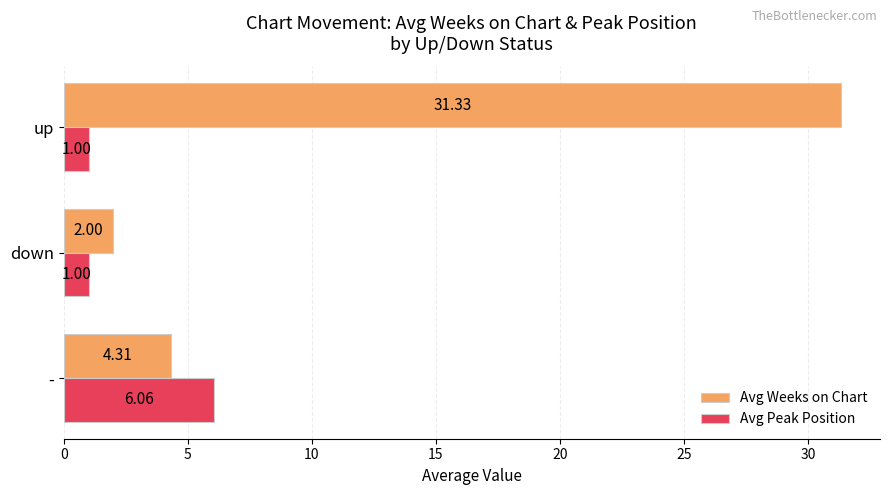

List the labels in order of Avg Weeks on Chart value, smallest first.

down, -, up